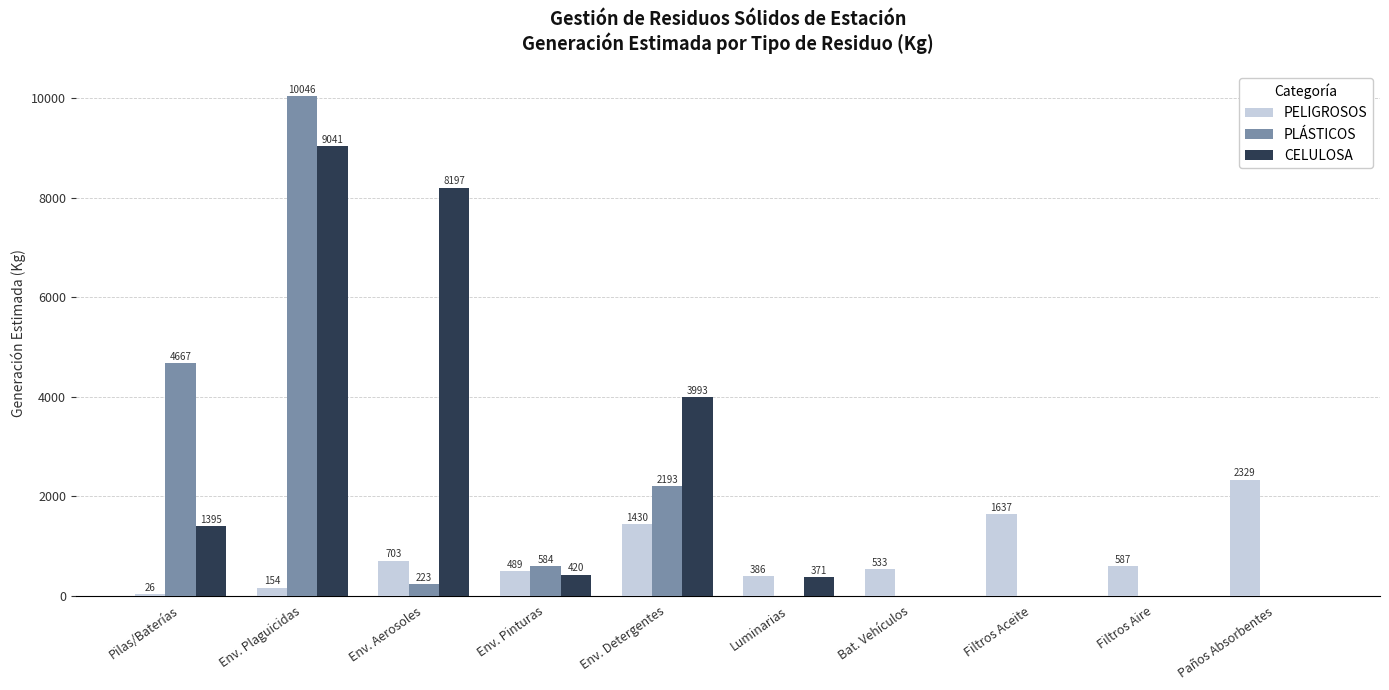

What is the total value across all series at Filtros Aire?

586.6